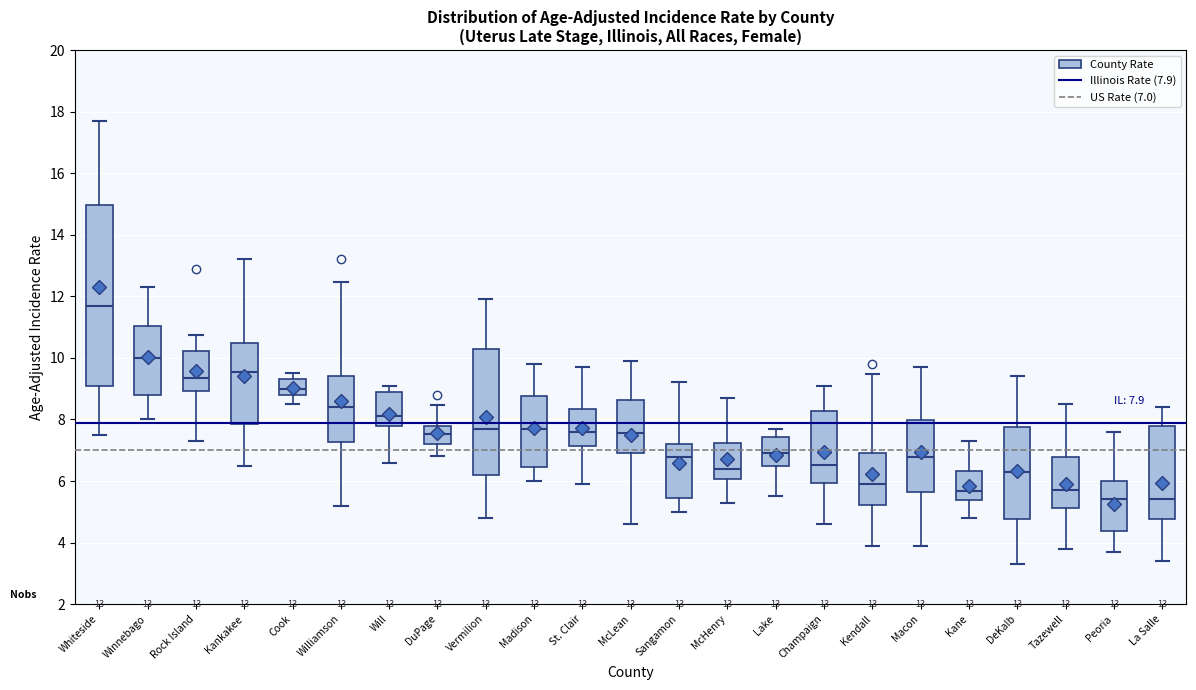

Which box is the tallest, from its lower edge to its upper edge?

Whiteside